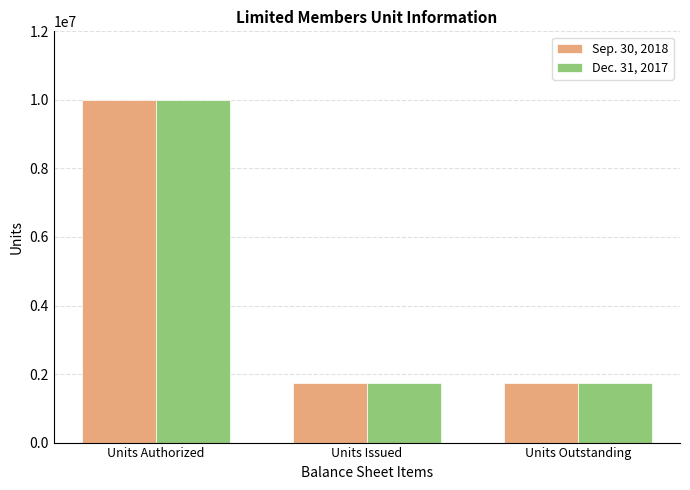

Read the Dec. 31, 2017 value at Units Issued, to the nearest 50.

1738000